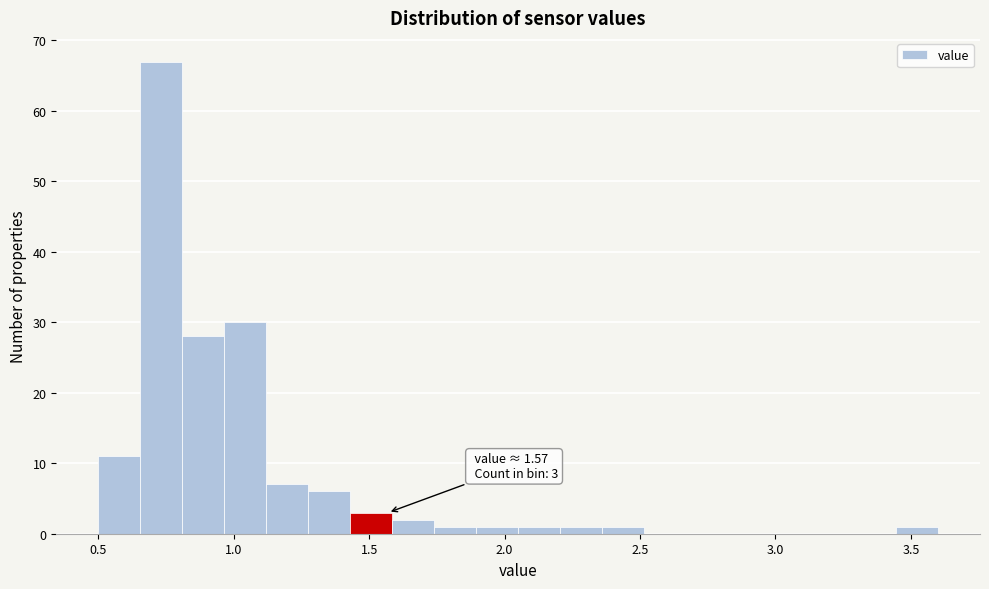

Read against the x-axis, roughly where is the centre of the tallest bar?

0.75